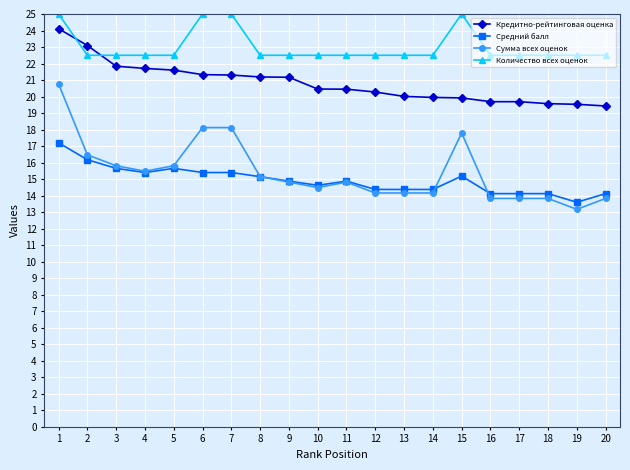

Which series has the widest spread of values?

Сумма всех оценок